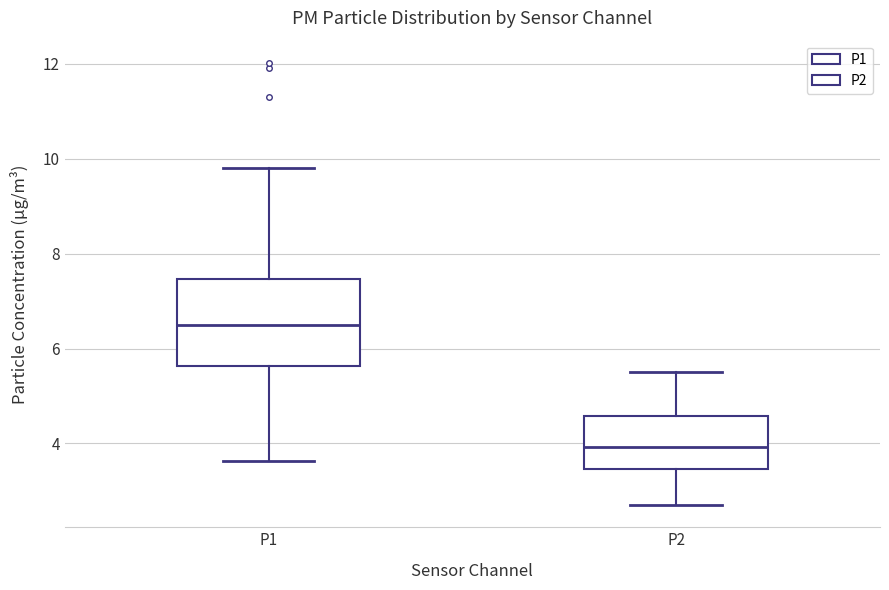

Which box is the tallest, from its lower edge to its upper edge?

P1